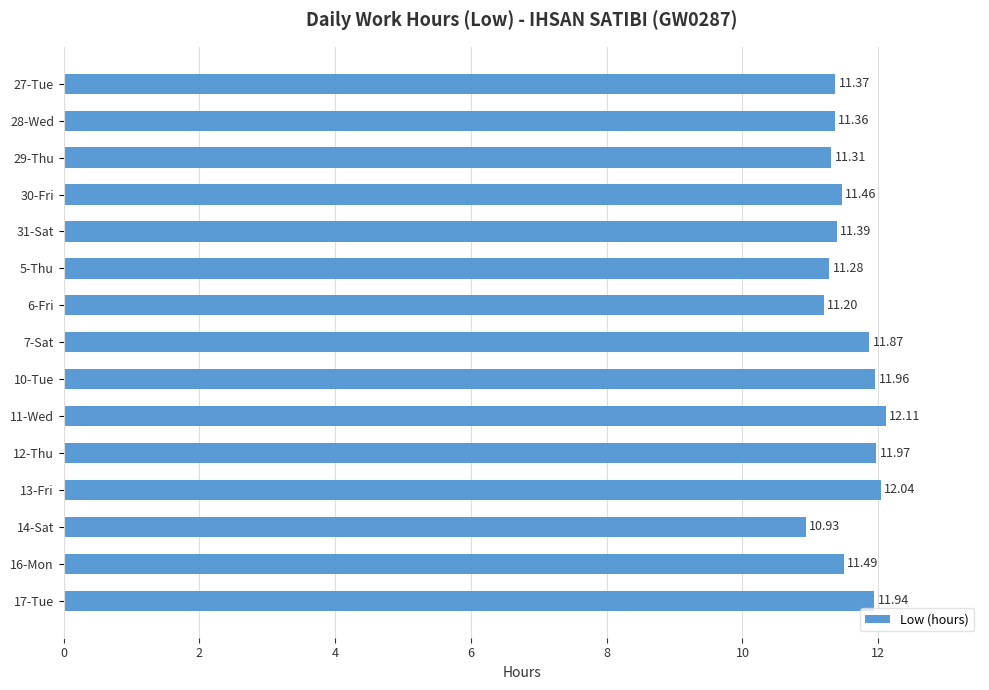

Which has a higher value, 11-Wed or 5-Thu?

11-Wed